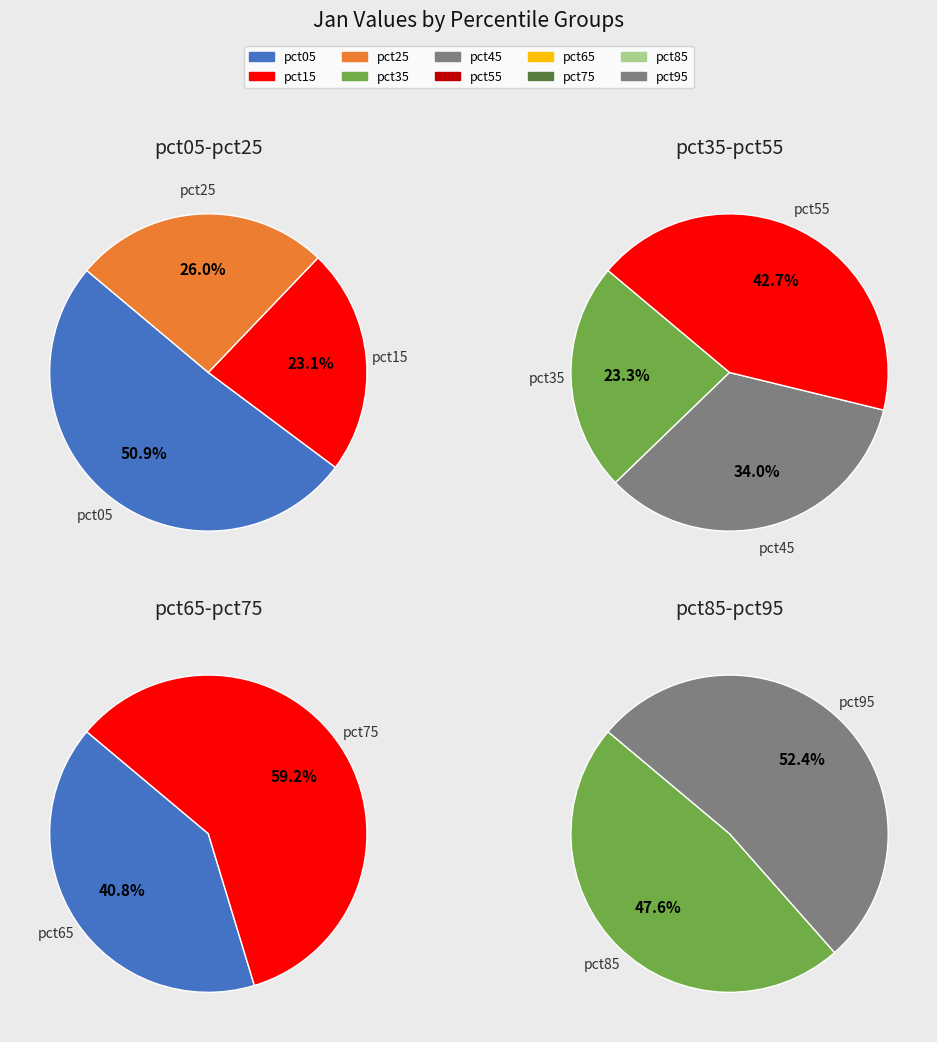

True or false: pct65 accounts for 20% of the total.

False